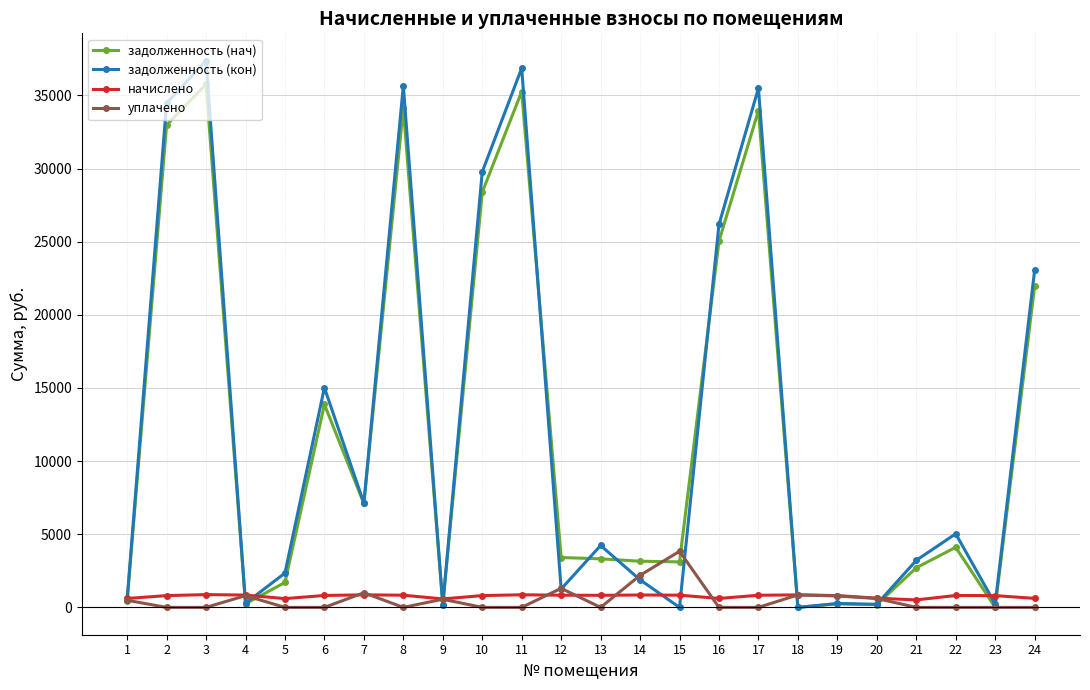

Which series ends up on top after the final intersection of уплачено and задолженность (кон)?

задолженность (кон)